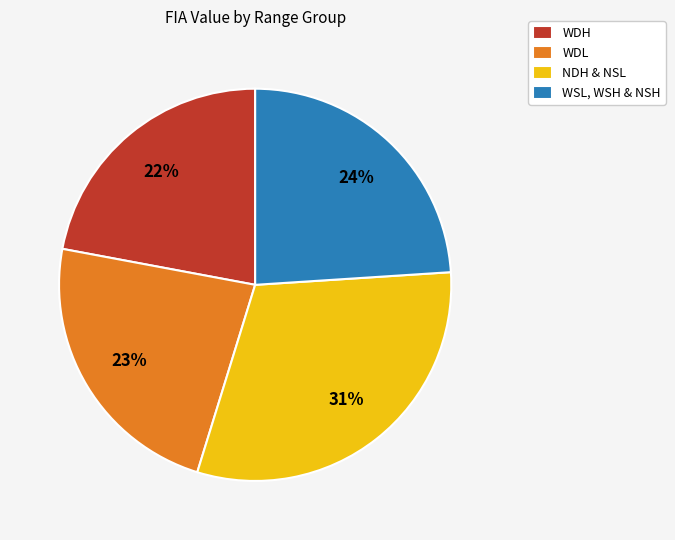

How many slices are in this pie chart?

4